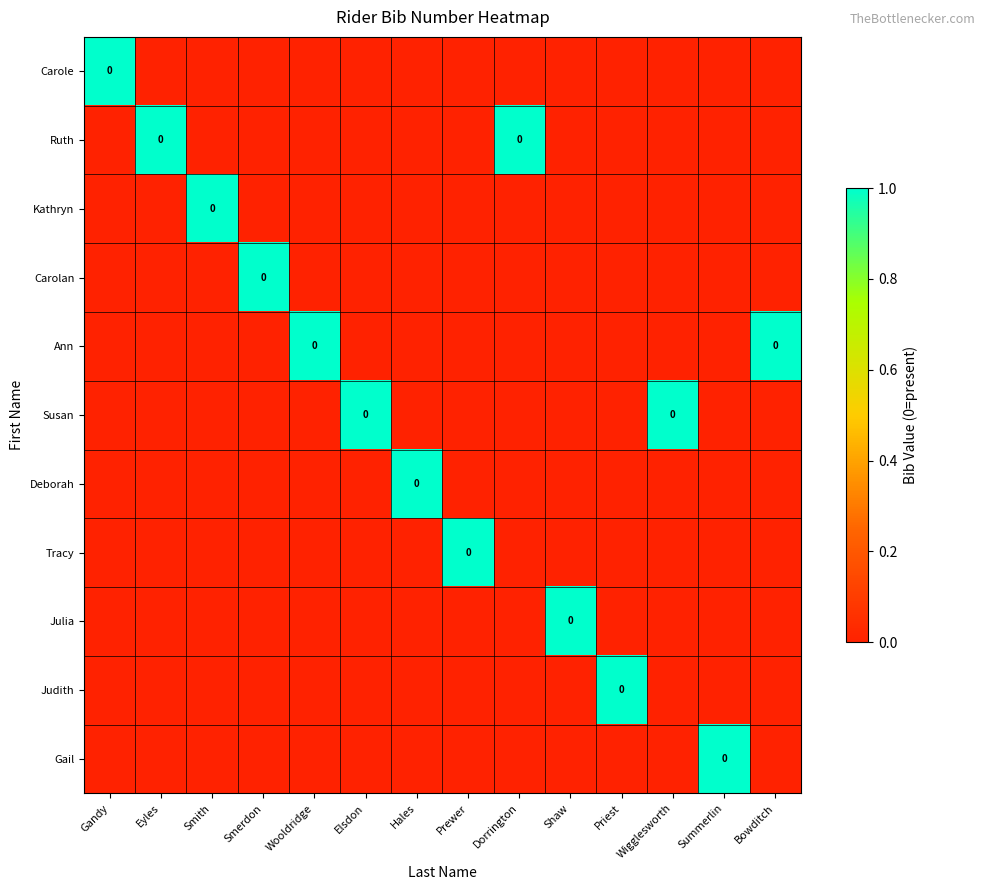

Count the Susan values in the range 0 to 1.

14